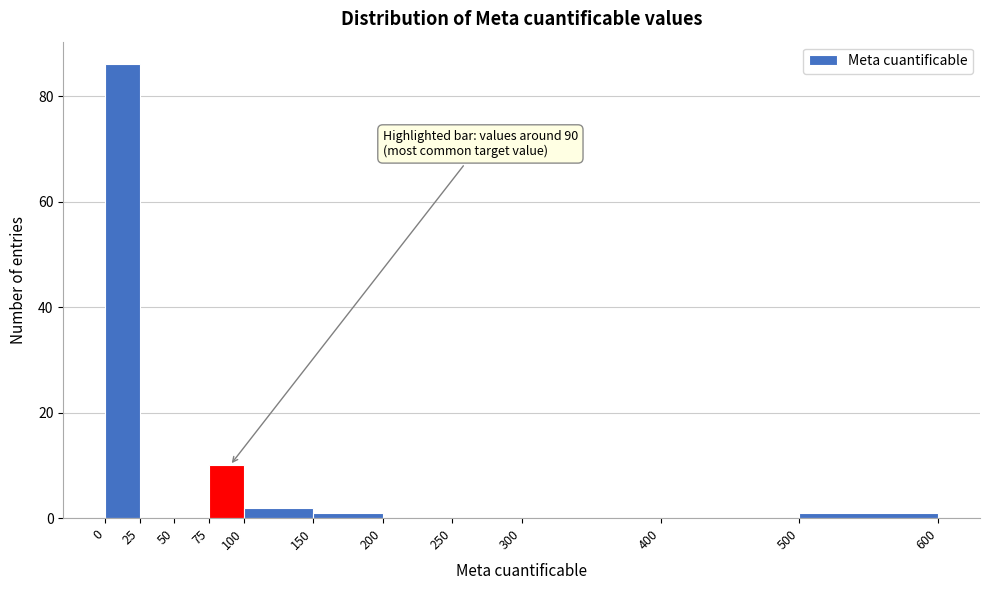

Which range on the x-axis has the tallest bar?

0 to 25